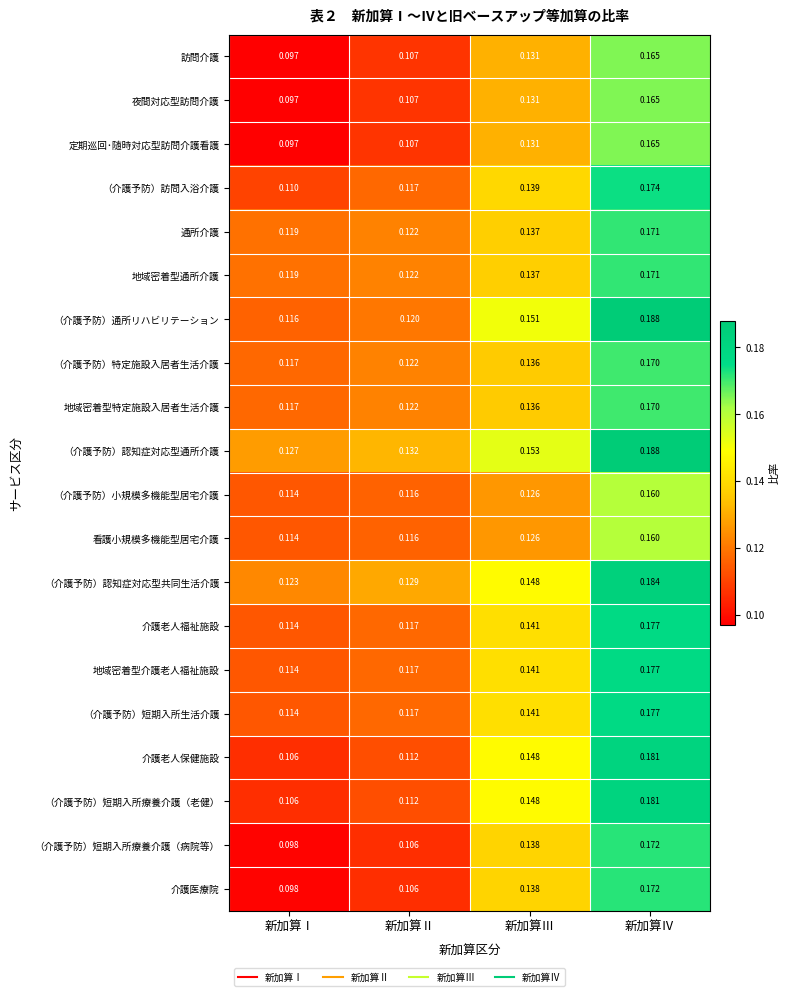

Where is 介護老人保健施設 nearest to the value 0?

新加算Ⅰ